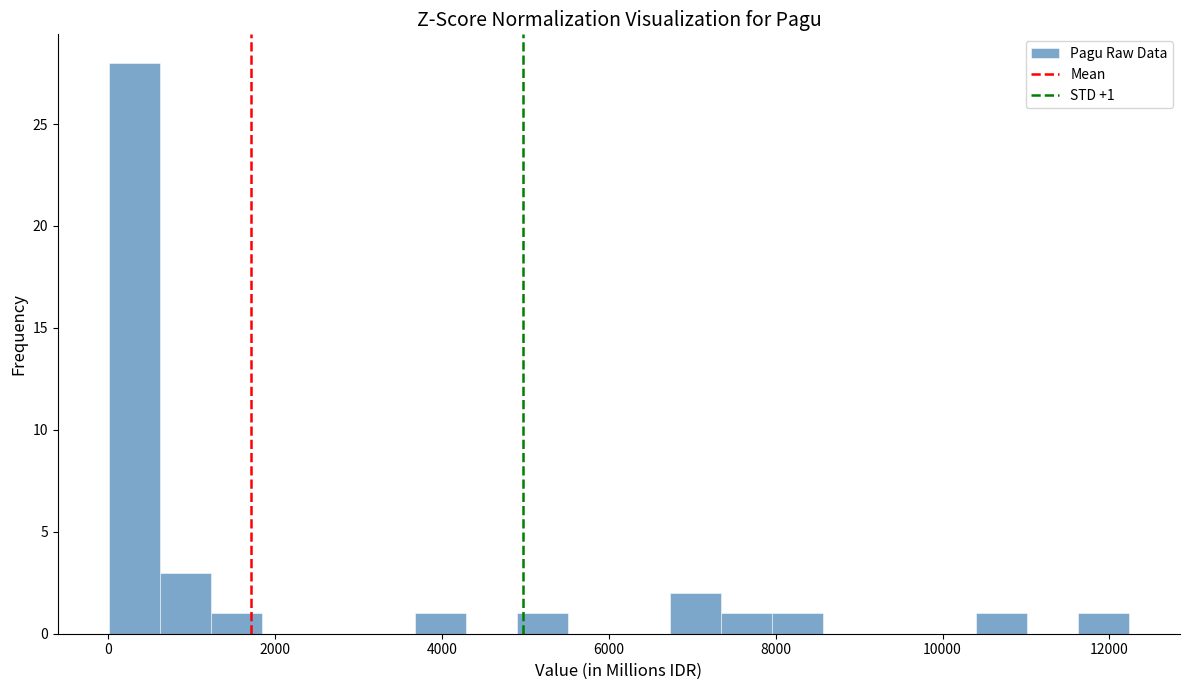

Around what value on the x-axis is the tallest bar? Give the approximate position of its centre, as read against the axis.

400